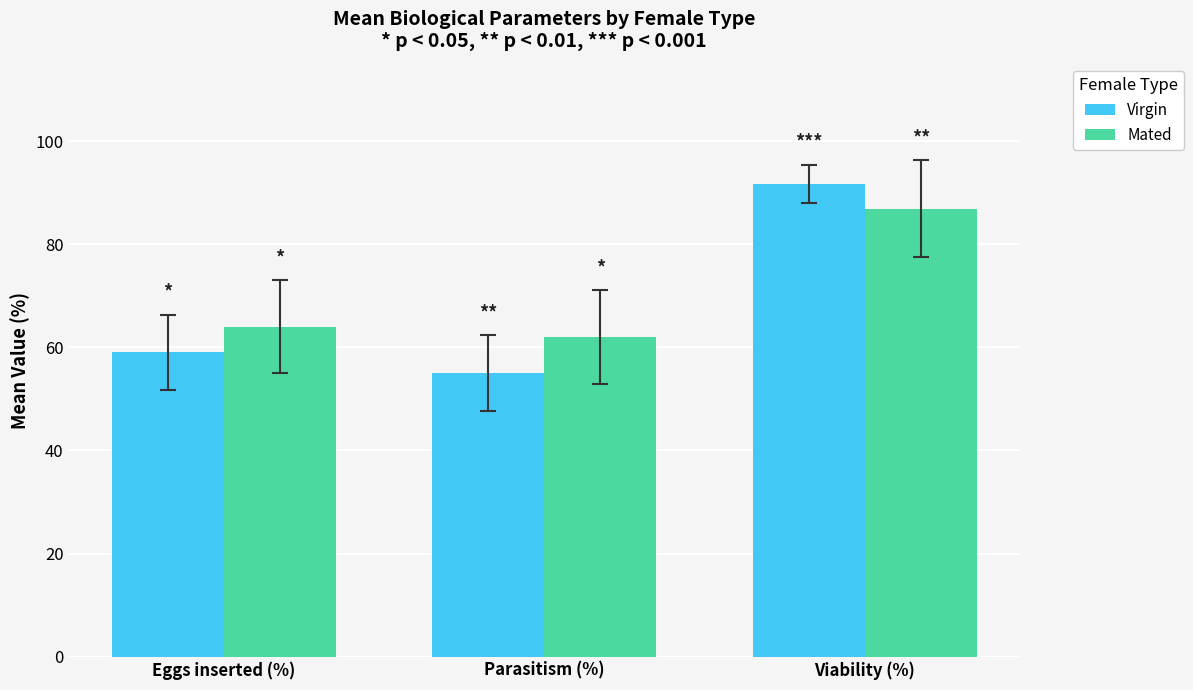

What is the difference between the highest and lowest values at Parasitism (%)?

7.0